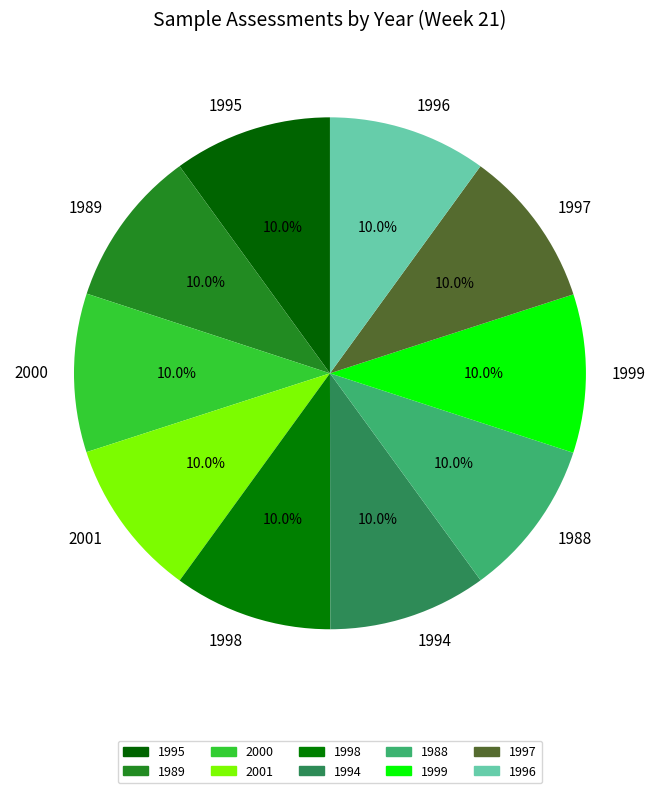

The 1996 slice represents 10% of the pie. True or false?

True